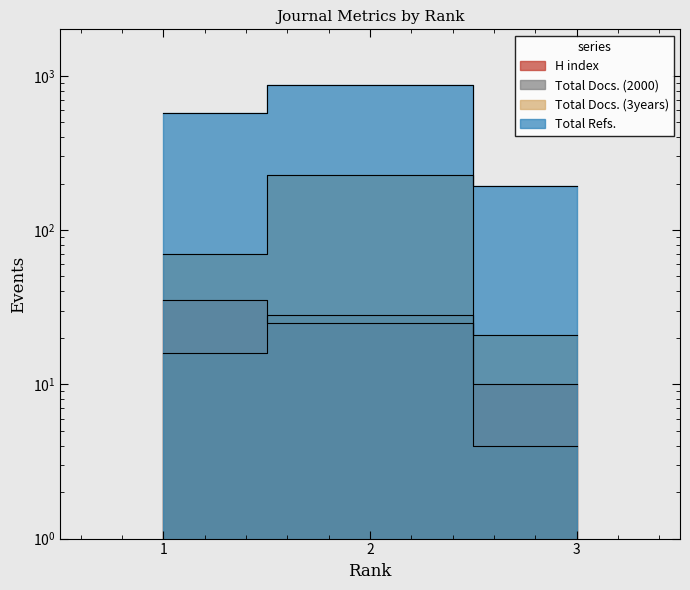

What is the spread (max minus min) of values at 2?

843